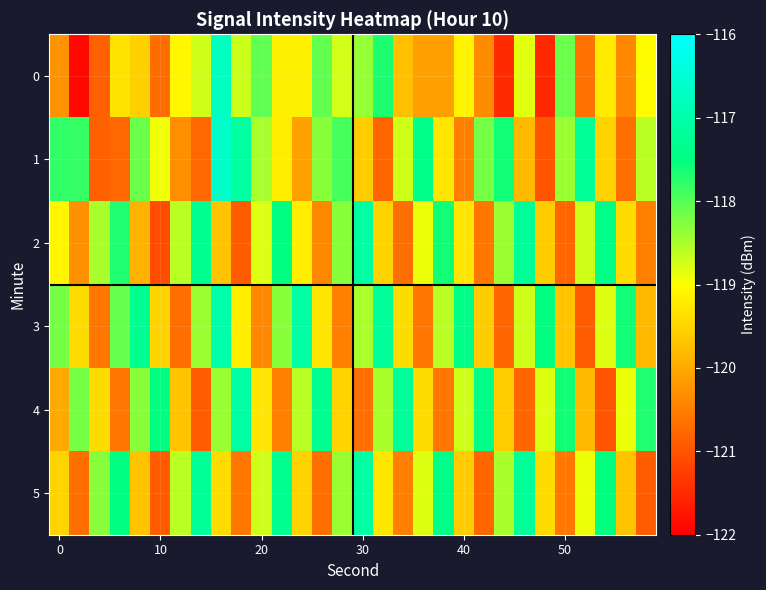

List the series in order of their peak value, highest first.

1, 0, 3, 2, 4, 5